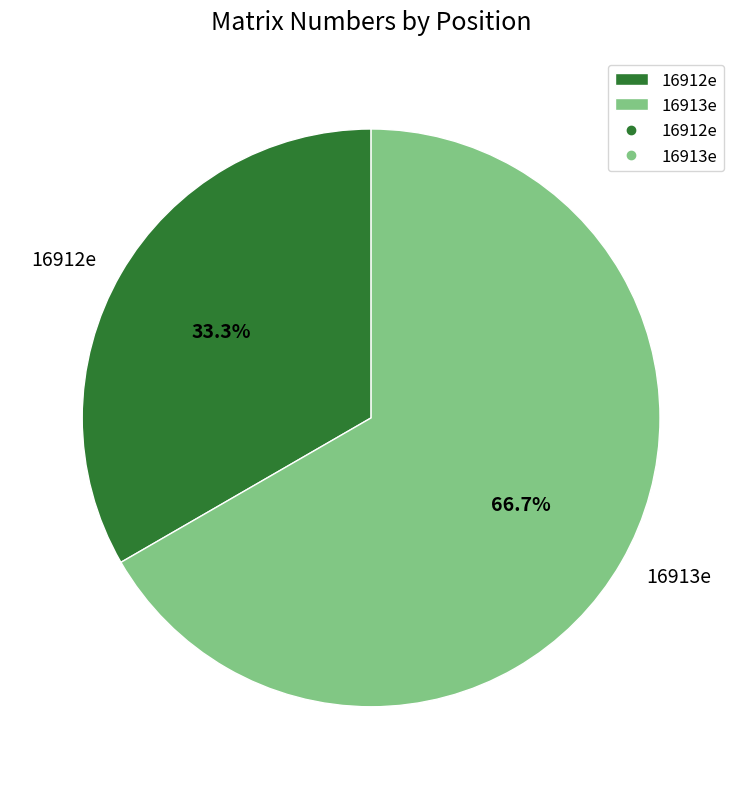

What is the ratio of the value at 16912e to the value at 16913e?

0.5